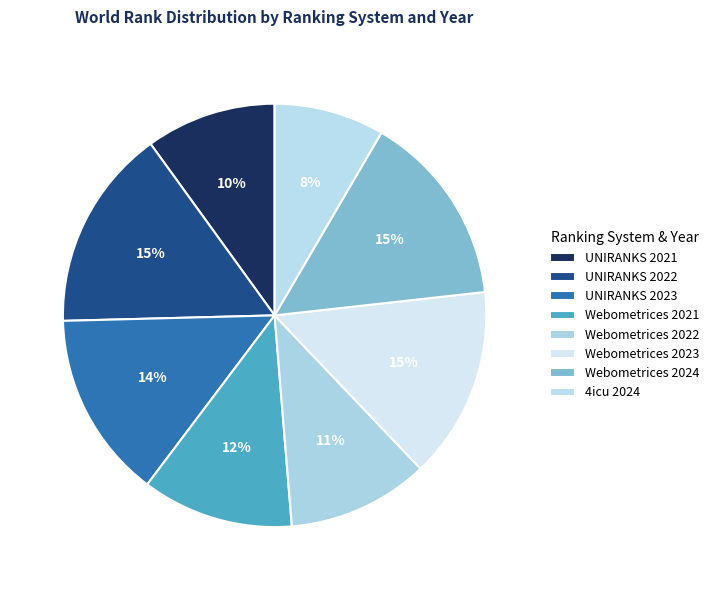

Is it true that Webometrices 2023 is 15% of the pie?

True